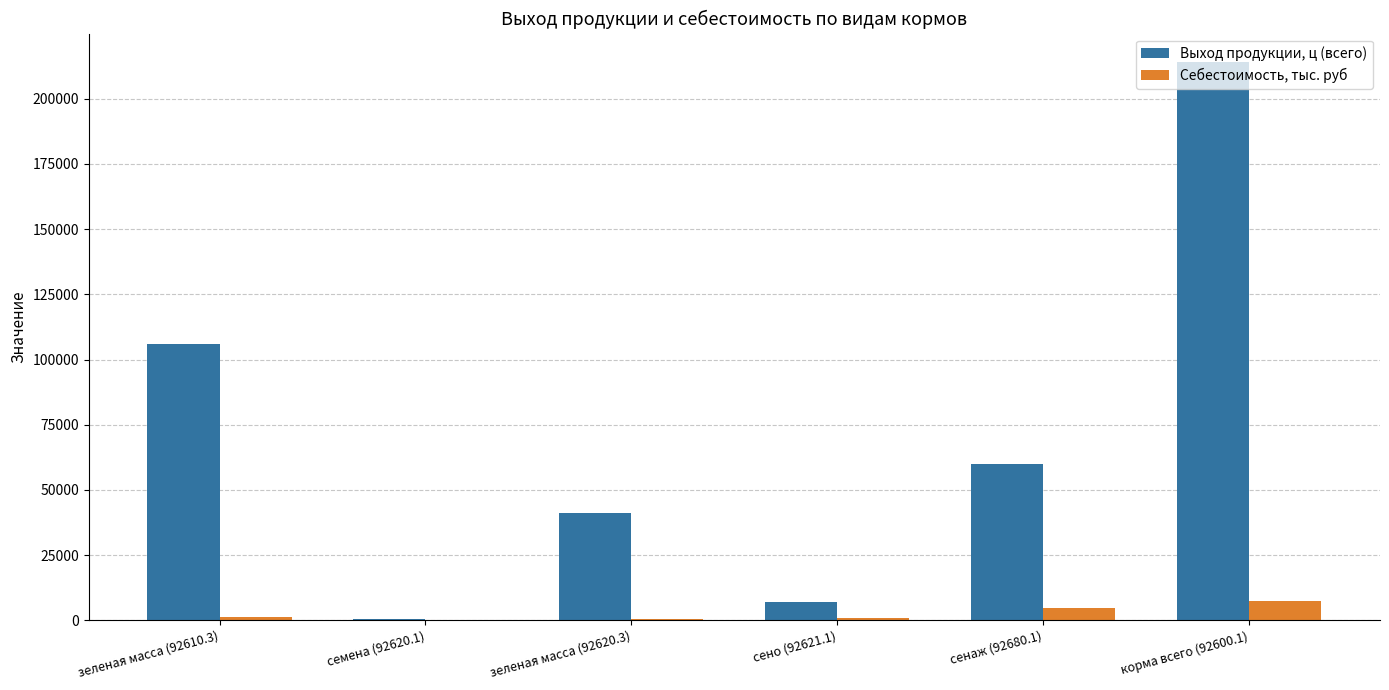

At which category does the chart reach its peak across all series?

корма всего (92600.1)